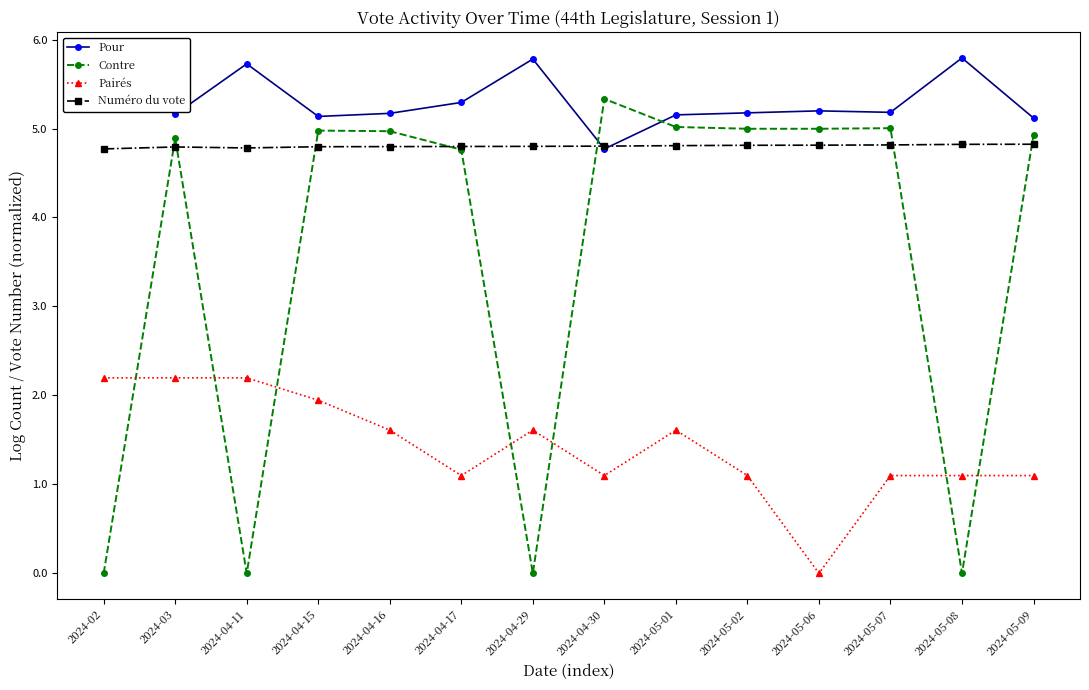

Is the value of Pairés at 2024-04-11 greater than the value of Pour at 2024-04-15?

No